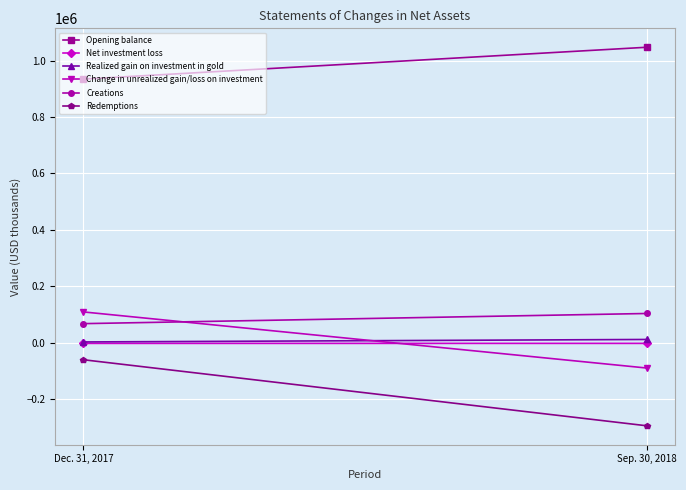

At which category is the sum across all series the highest?

Dec. 31, 2017